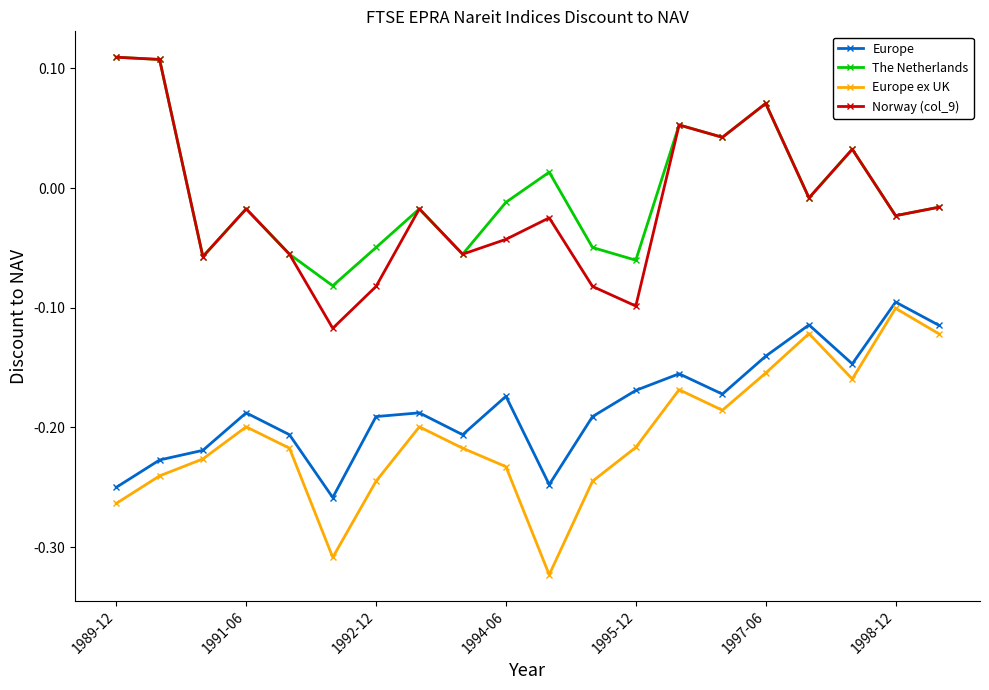

In Europe, how many points are lower than both neighbors (excluding endpoints)?

5